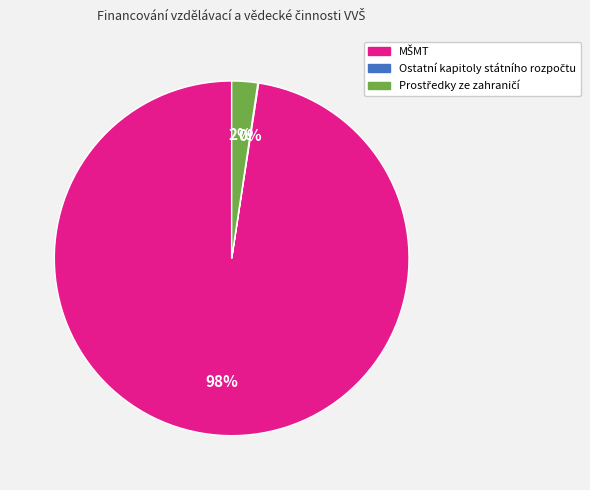

Does any single category account for the majority?

Yes